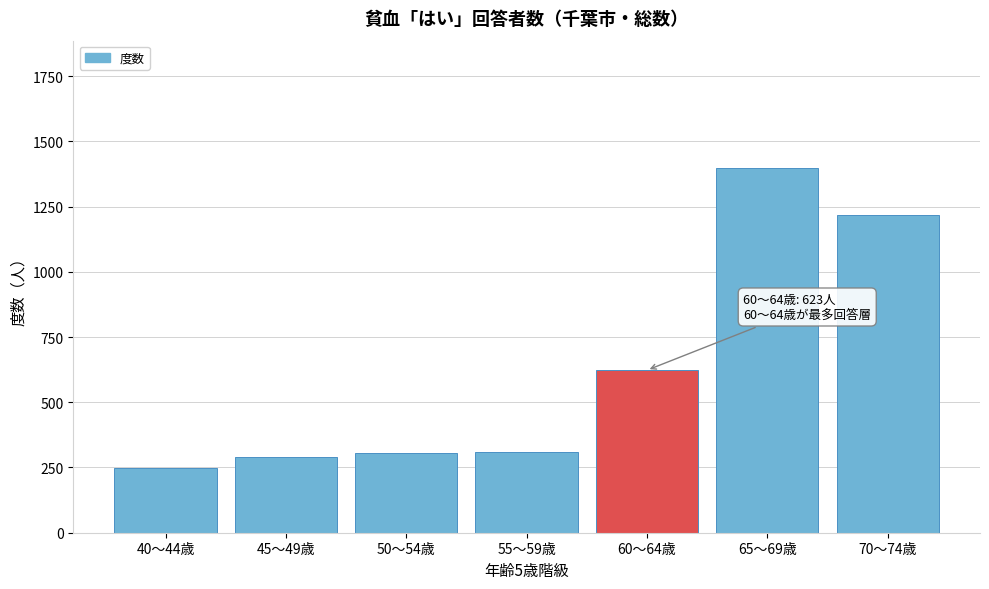

What is the maximum value shown in the chart?

1397